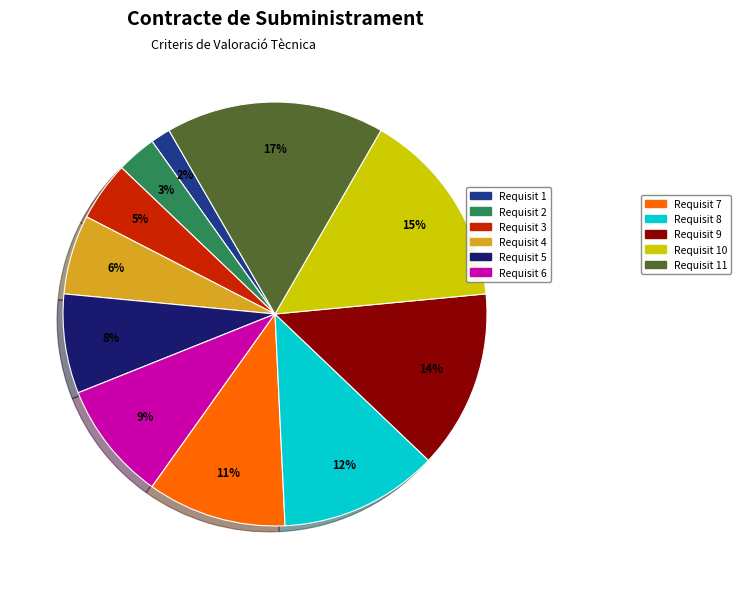

How many slices are in this pie chart?

11